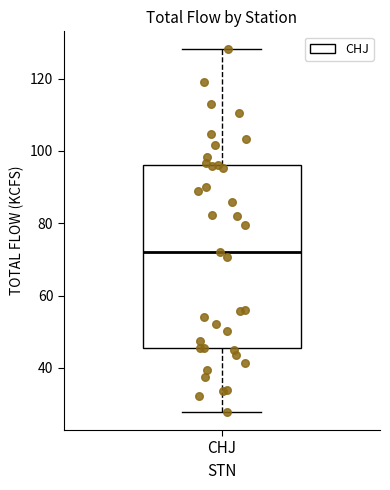

Transcribe this box plot: give where the median line is, the range the box spans, and where the two whiskers end, as read against the y-axis. The values are not printed on the chart, so give them approximately, as read against the axis.

median 72, box 46 to 96, whiskers 28 to 128